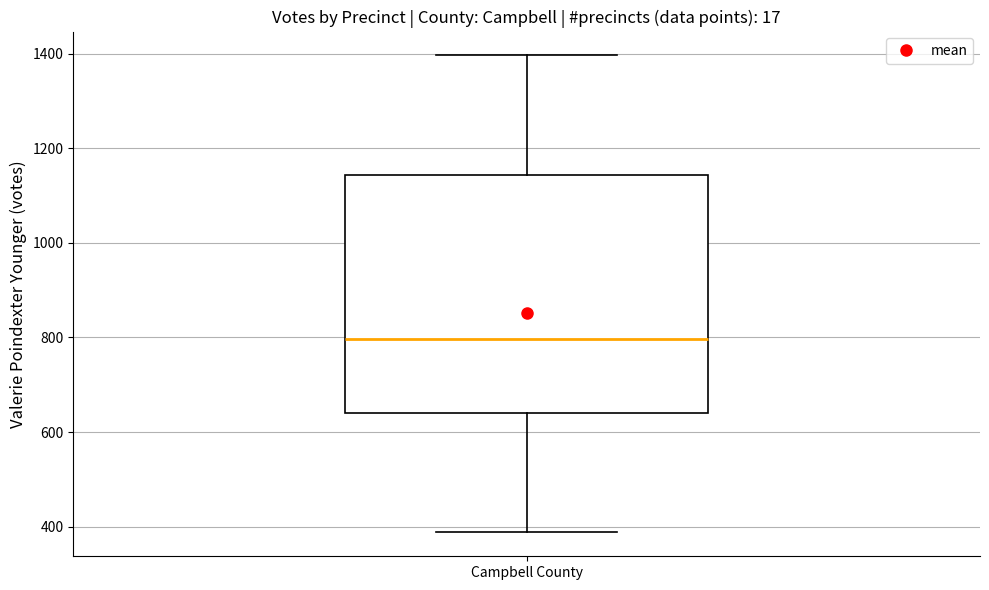

Where is the upper edge of the box for Campbell County on the y-axis? The values are not printed on the chart, so give them approximately, as read against the axis.

1140